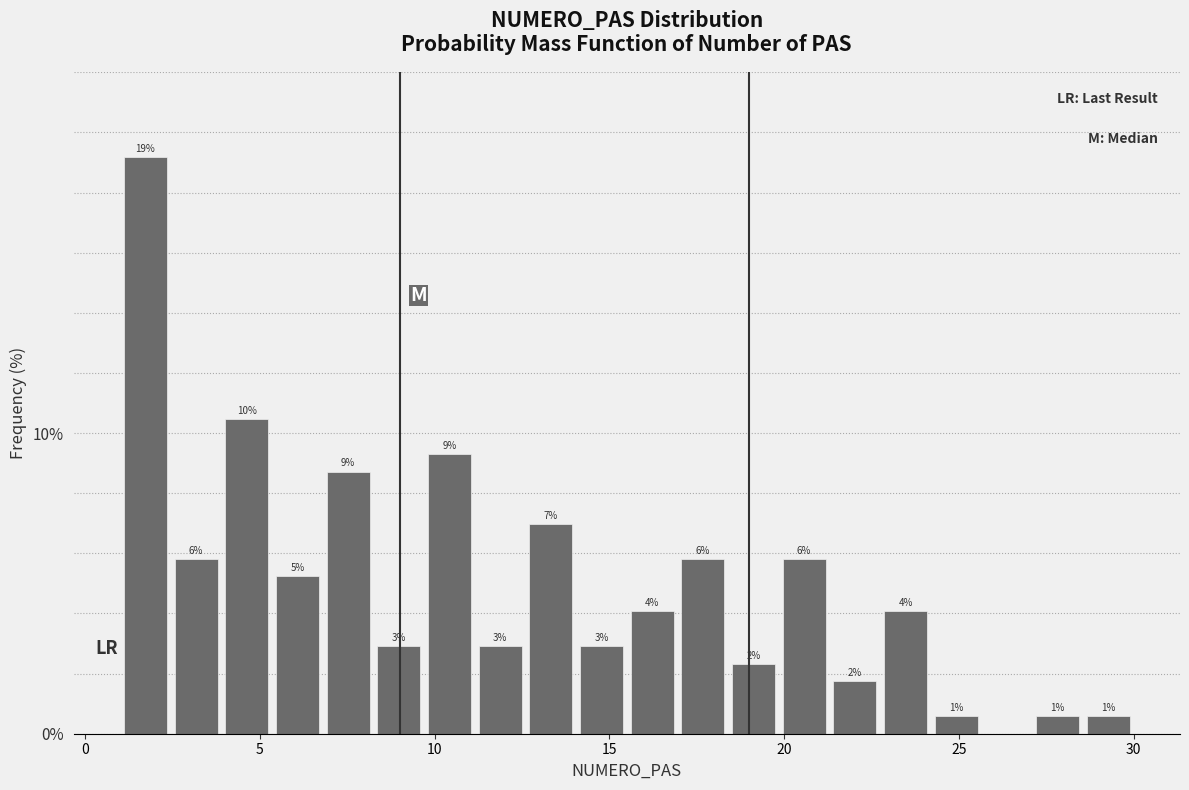

Around what value on the x-axis is the tallest bar? Give the approximate position of its centre, as read against the axis.

1.5